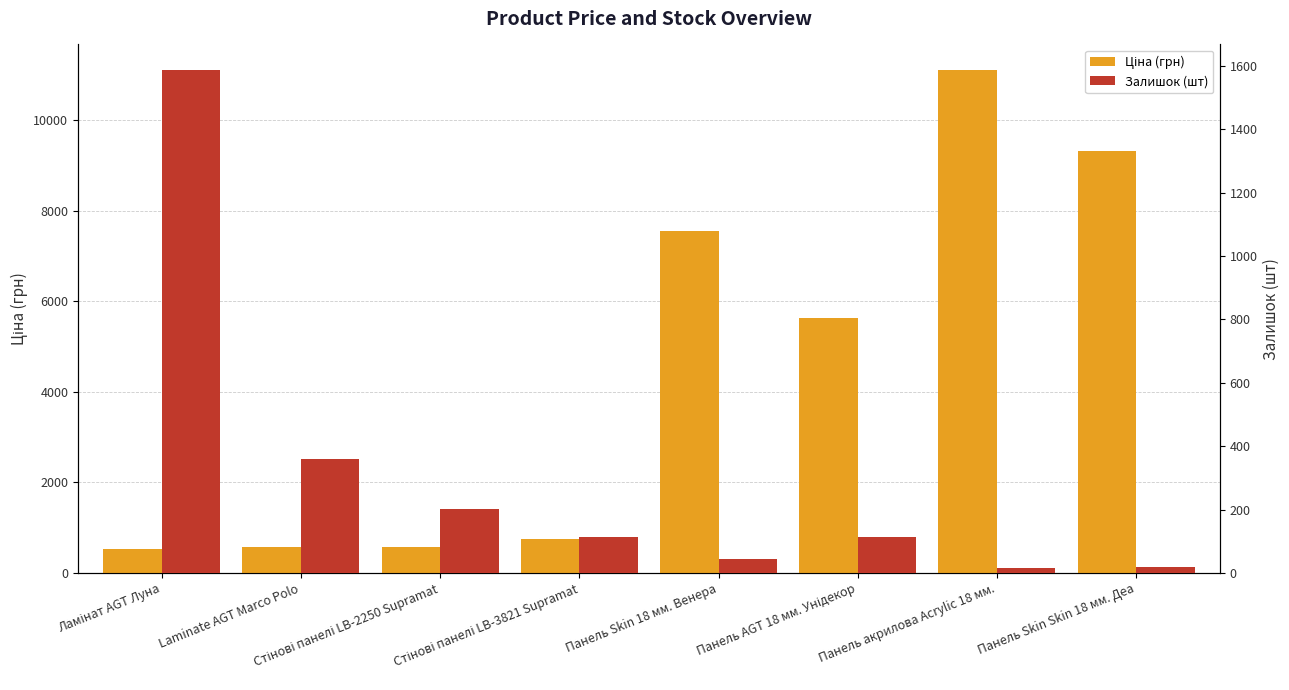

How many values in the Ціна (грн) series exceed 5636?

3